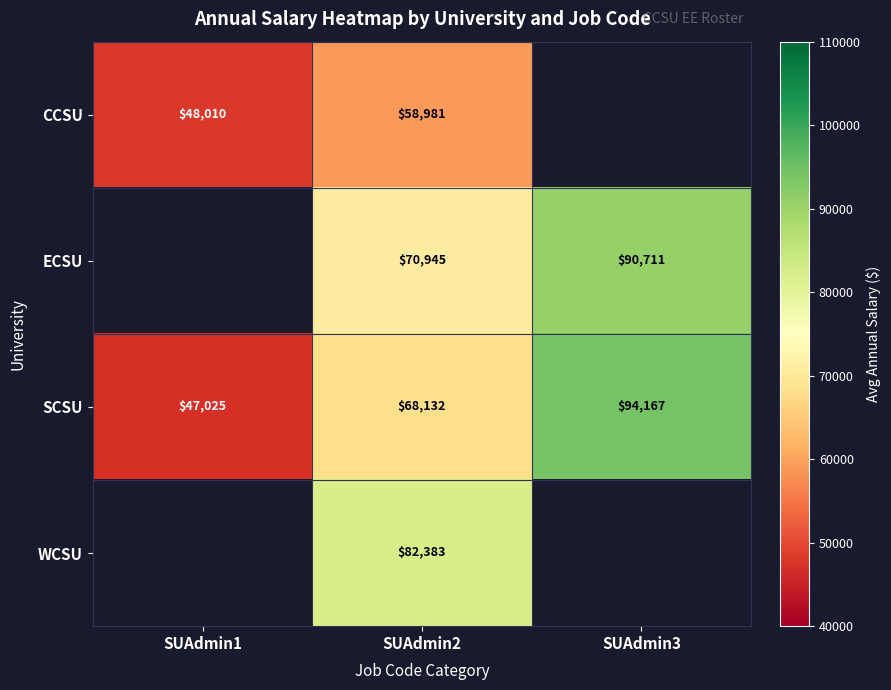

Is the value of SCSU at SUAdmin2 greater than the value of WCSU at SUAdmin2?

No